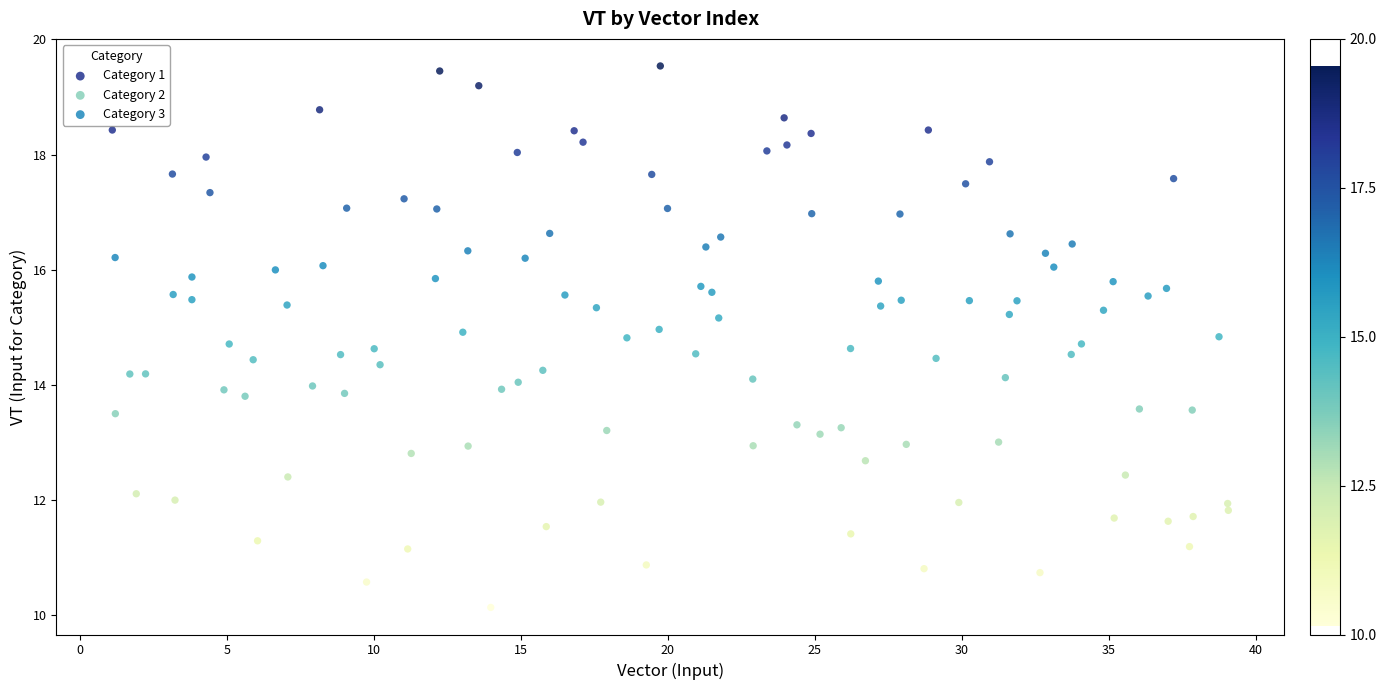

Which series contains the lowest Y value?

Category 3